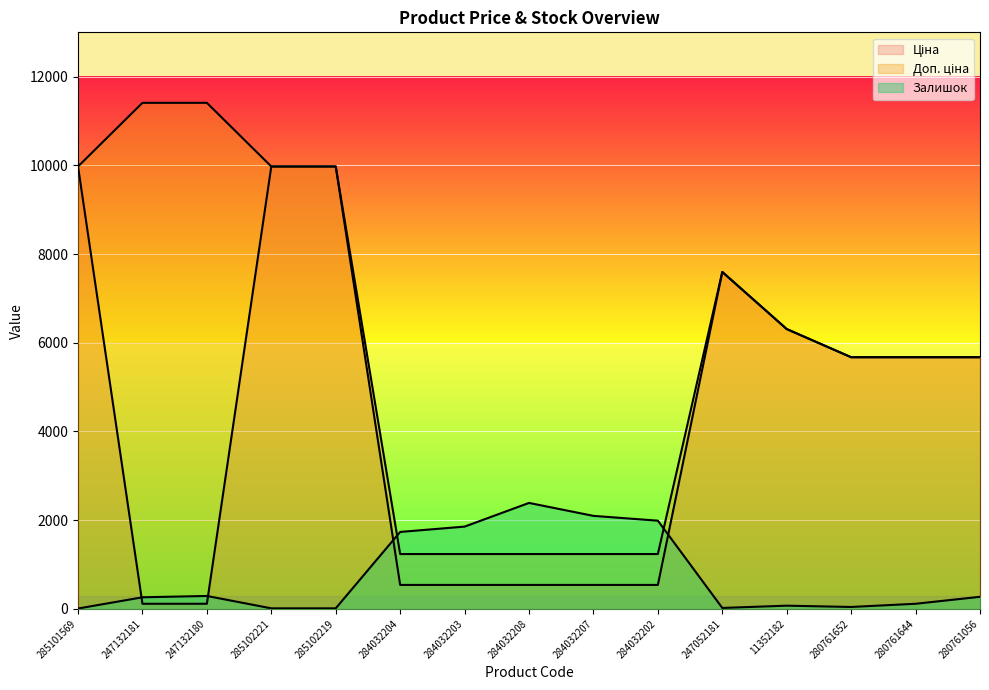

Is the value of Ціна at 284032207 greater than the value of Залишок at 247052181?

Yes